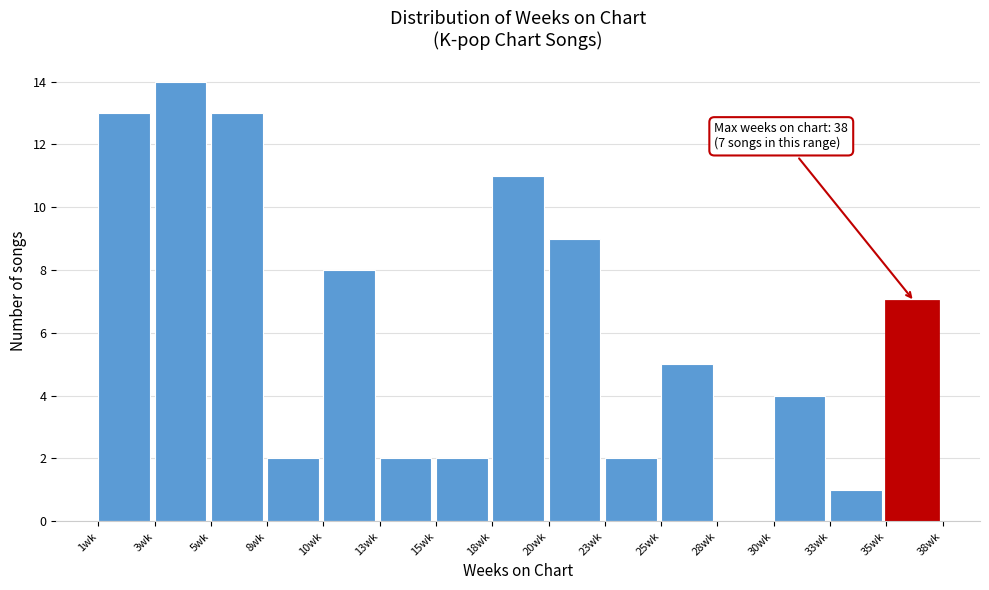

Reading left to right, transcribe all the data shown in this chart.

1wk=13	3wk=14	5wk=13	8wk=2	10wk=8	13wk=2	15wk=2	18wk=11	20wk=9	23wk=2	25wk=5	28wk=0	30wk=4	33wk=1	35wk=7